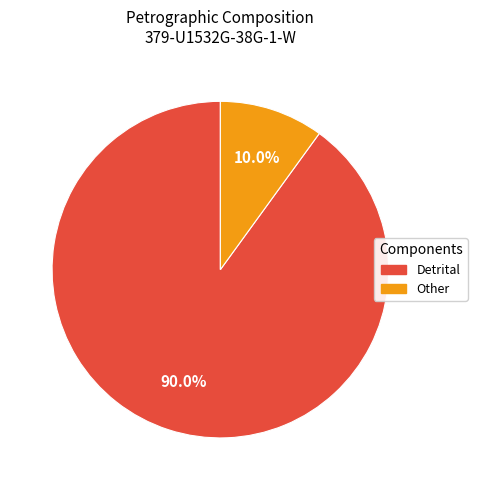

What is the largest slice in the pie chart?

Detrital